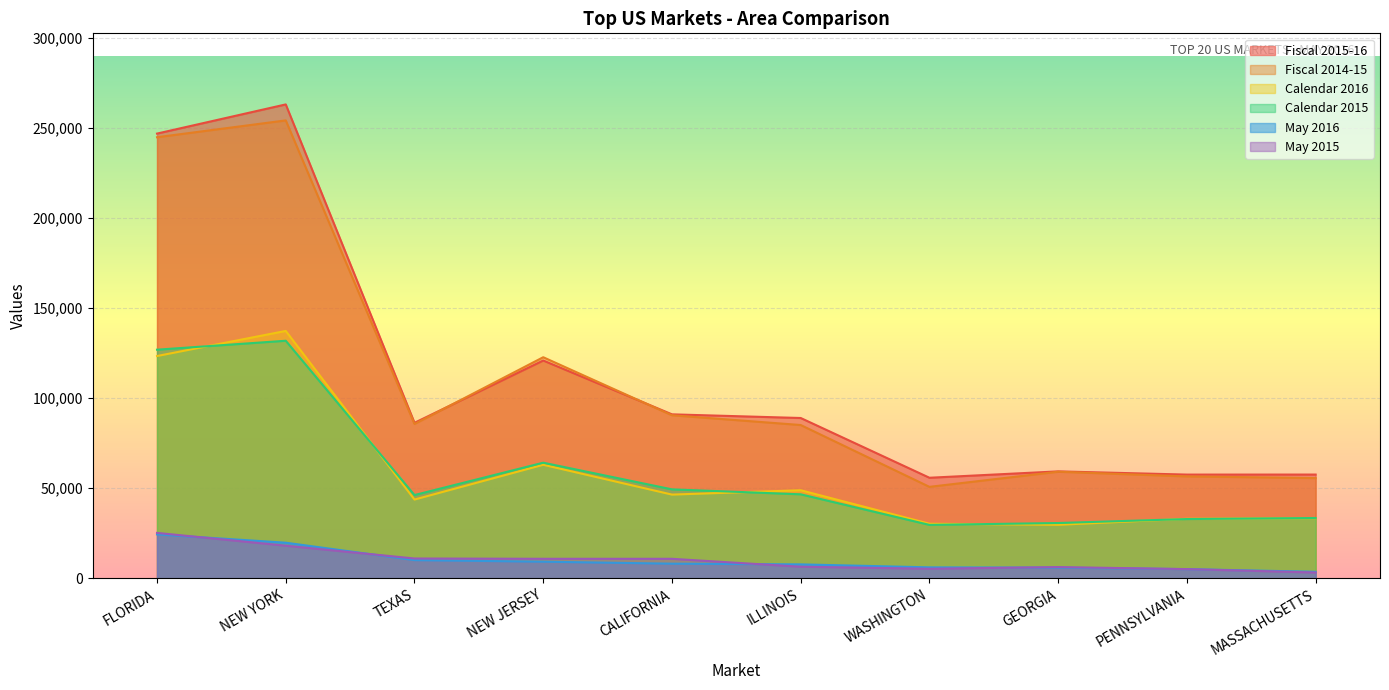

Is it true that Calendar 2016 equals 33345.6 at MASSACHUSETTS?

True